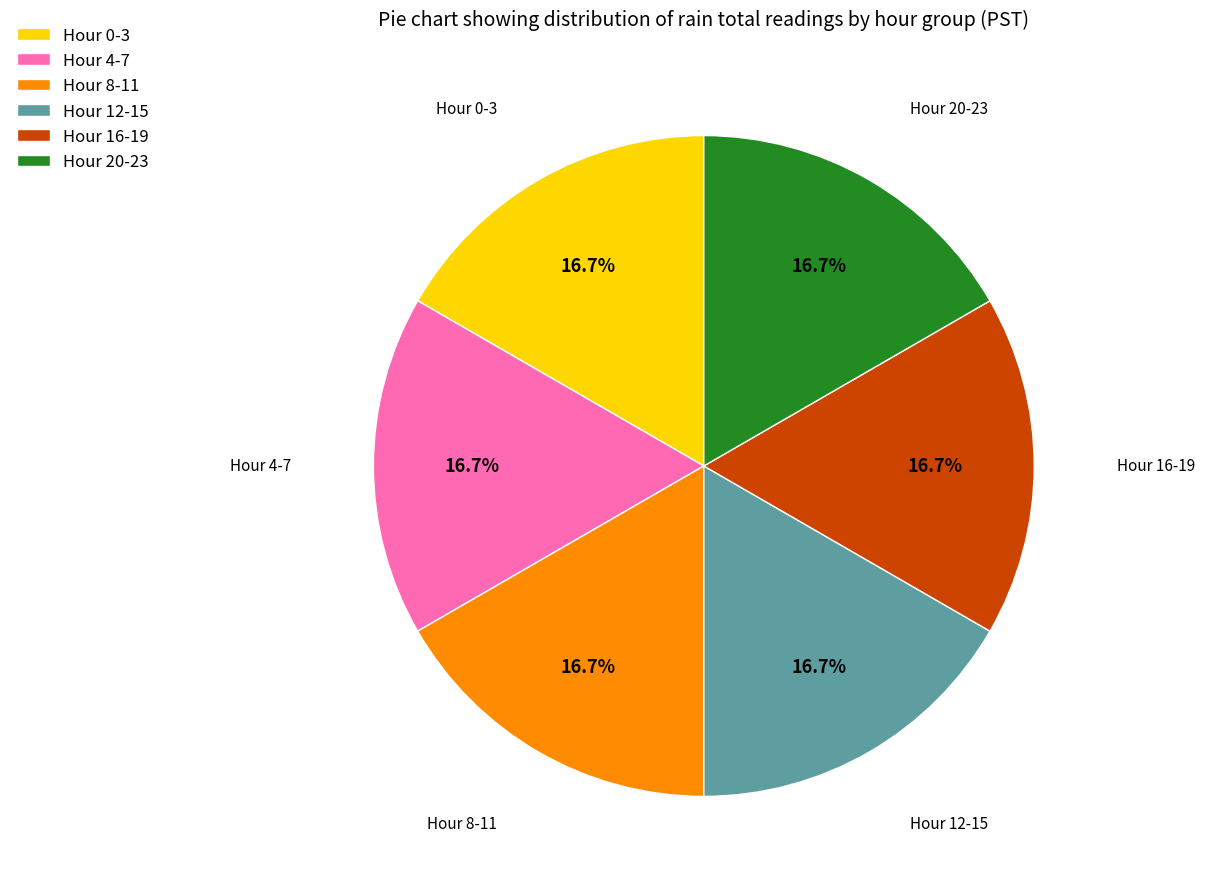

Is there any slice that represents more than half of the pie?

No